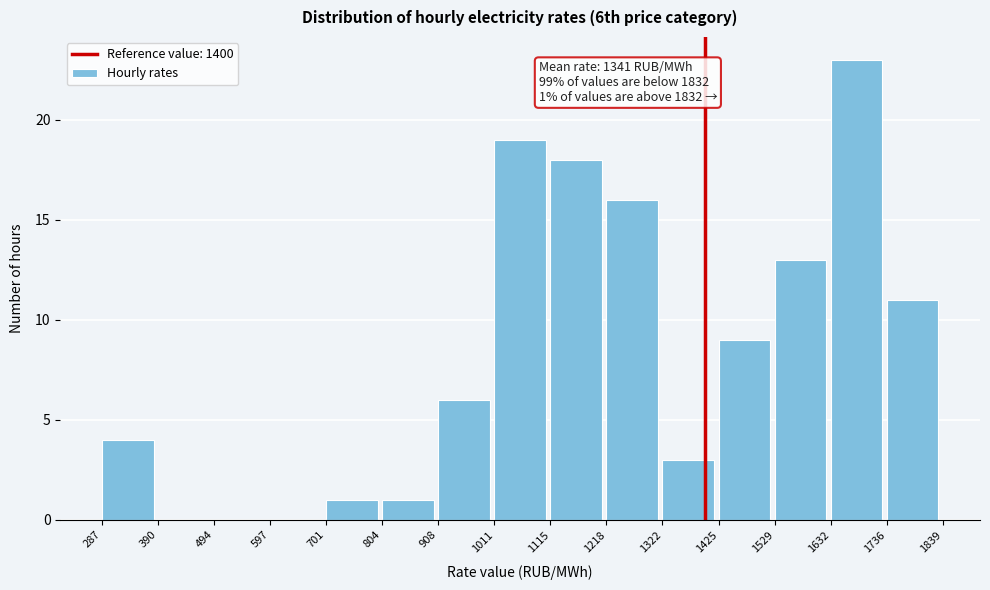

Over which range of the x-axis is the bar tallest?

1632 to 1736